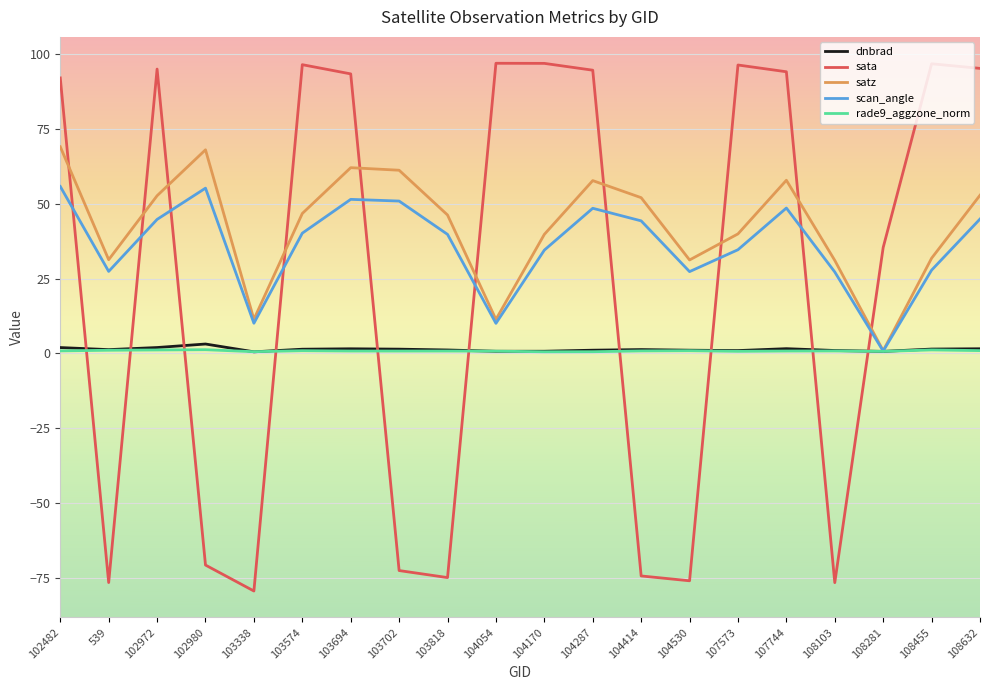

Which series changed the most between 102482 and 103338?

sata